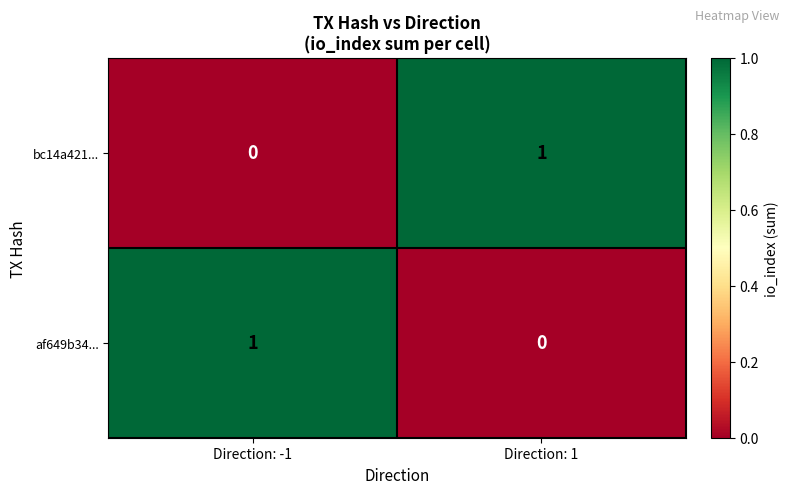

At which label is af649b34... closest to 0?

Direction: 1